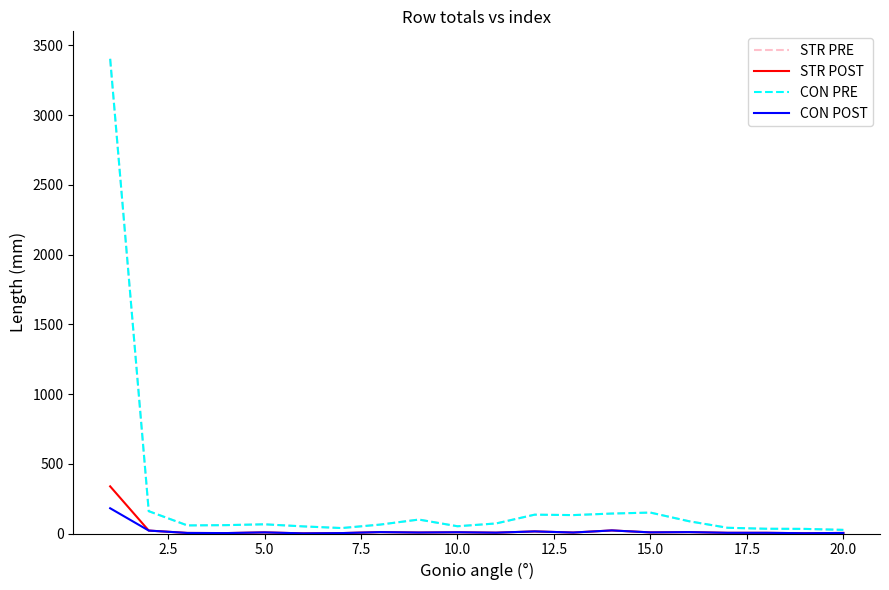

Is this an area chart (filled region under the line)?

No